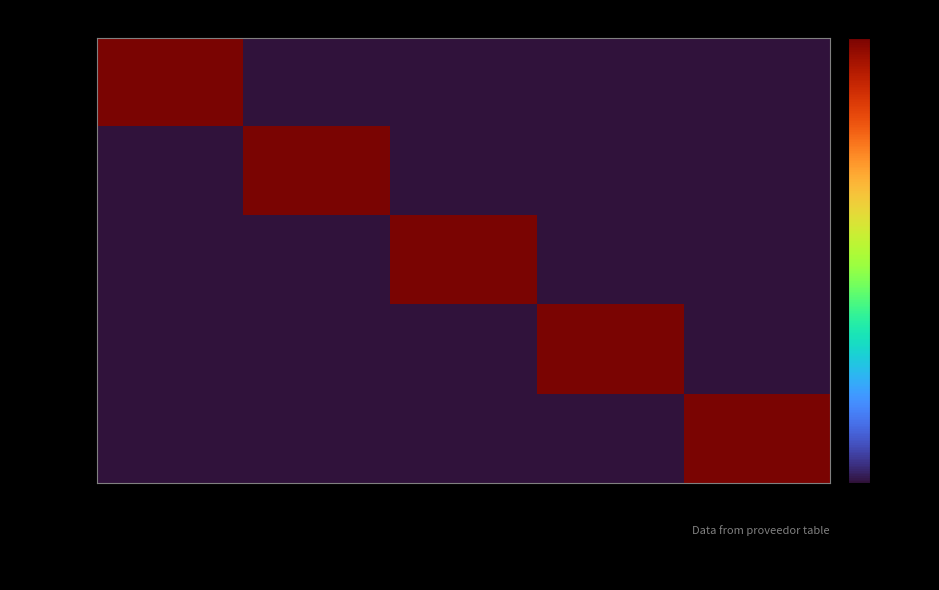

What is the total value across all series at friopar-srl?

1